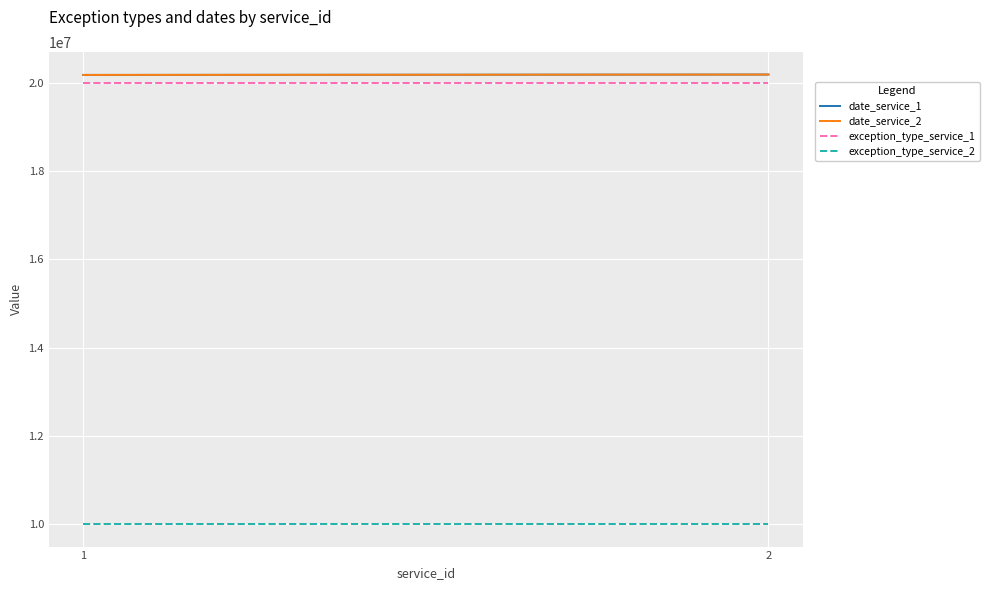

Is it true that exception_type_service_1 equals 20000000 at 2?

True